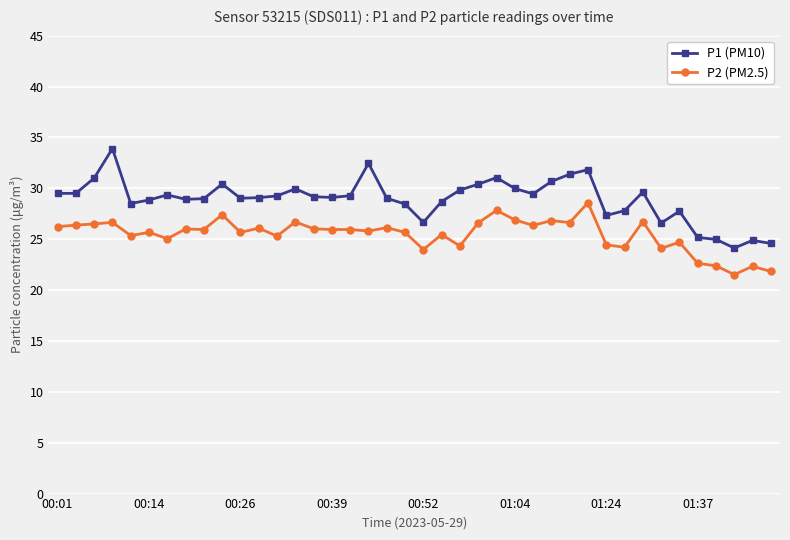

True or false: P1 (PM10) and P2 (PM2.5) cross at least once.

False